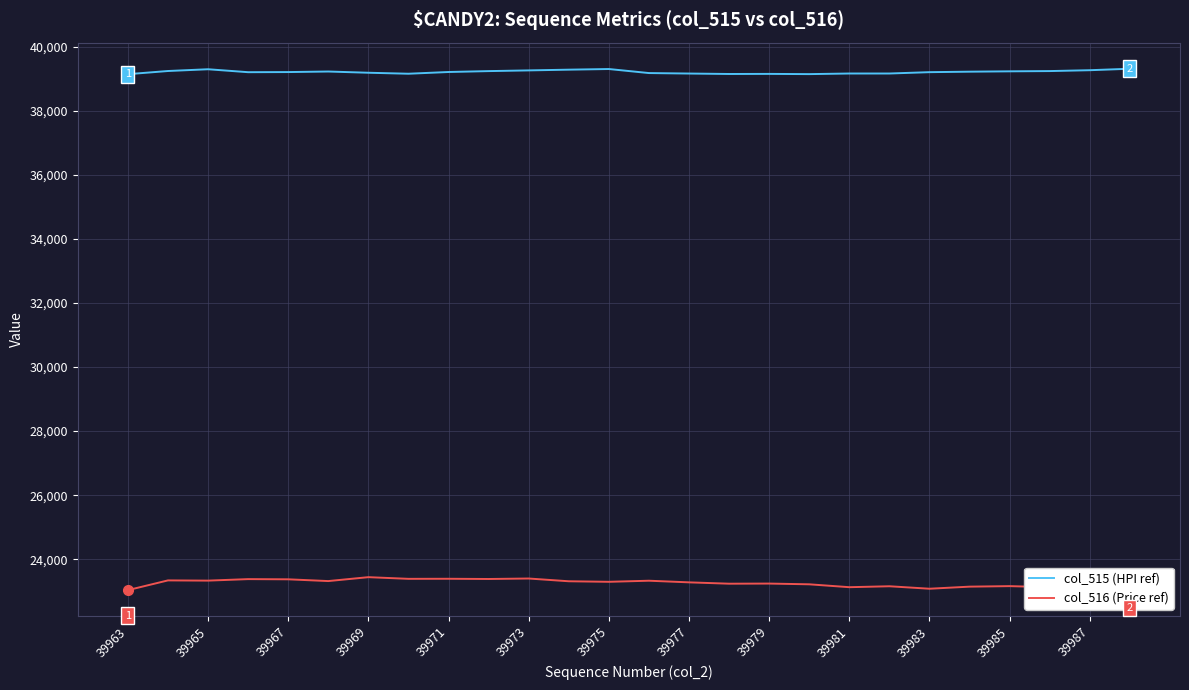

What is the difference between the maximum and minimum values in the col_516 (Price ref) series?

405